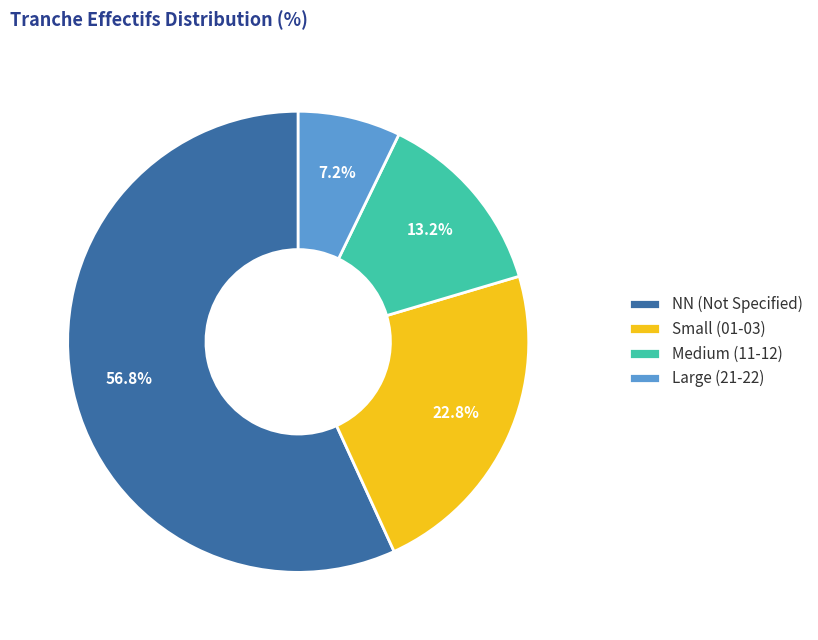

Which has a higher value, Small (01-03) or Medium (11-12)?

Small (01-03)